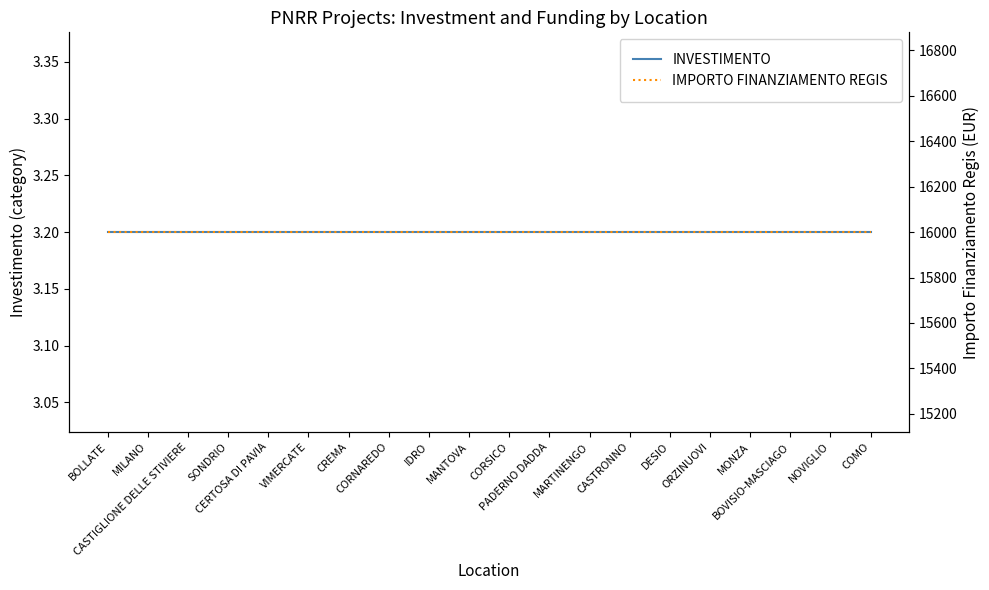

Which has a higher value, NOVIGLIO or BOVISIO-MASCIAGO?

NOVIGLIO